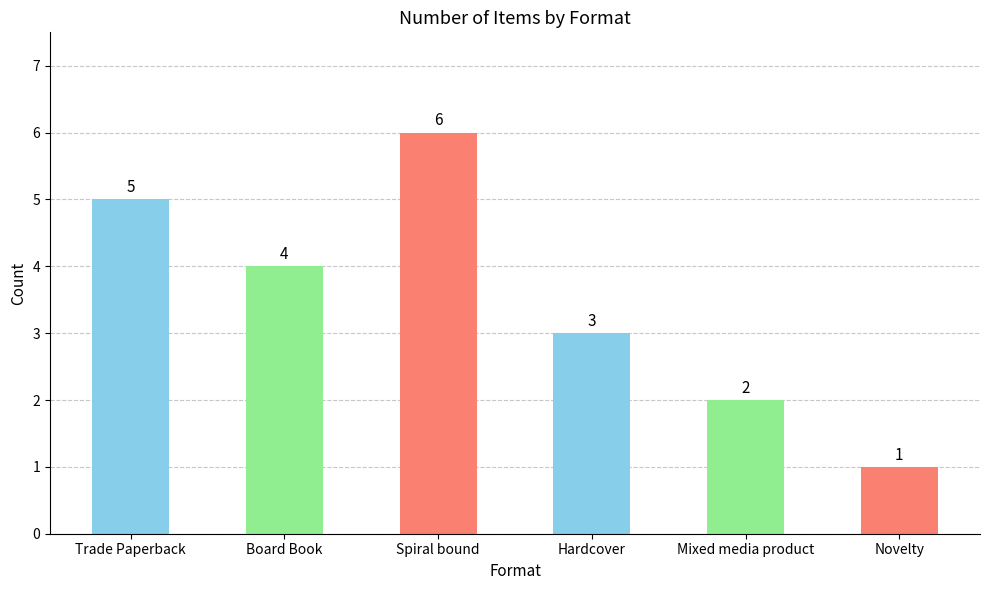

Rank the categories by value from lowest to highest.

Novelty, Mixed media product, Hardcover, Board Book, Trade Paperback, Spiral bound